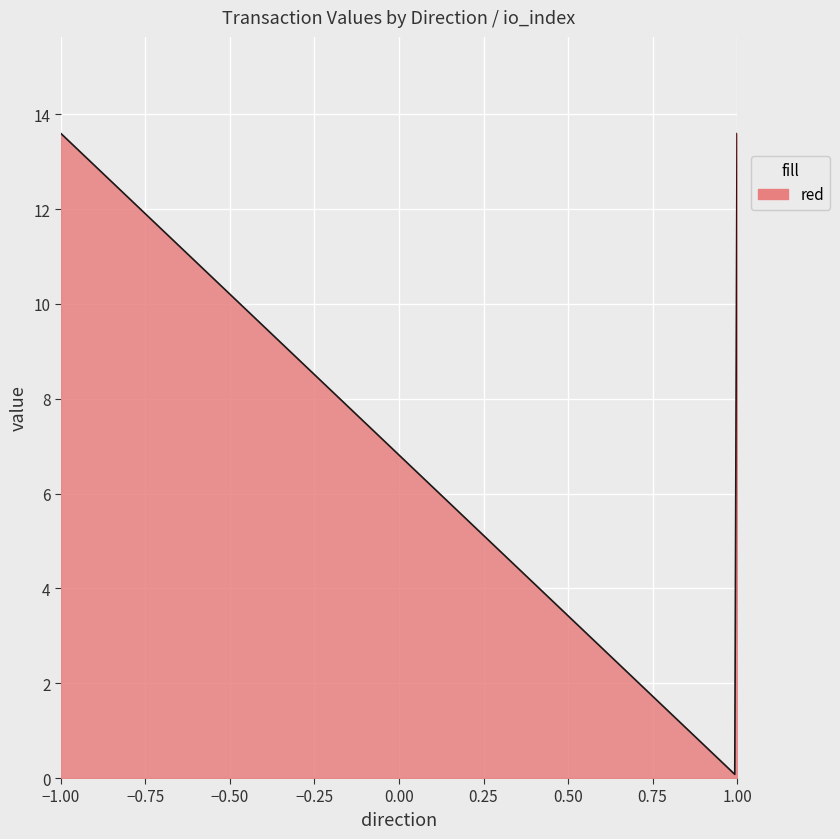

What is the average value?

6.9